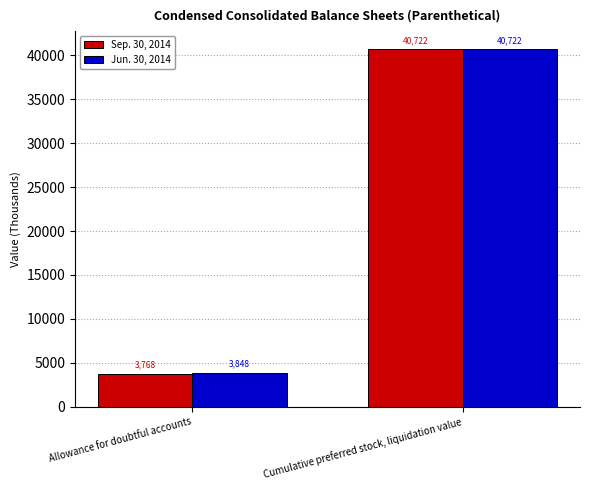

What is the difference between the Jun. 30, 2014 values at Cumulative preferred stock, liquidation value and Allowance for doubtful accounts?

36874